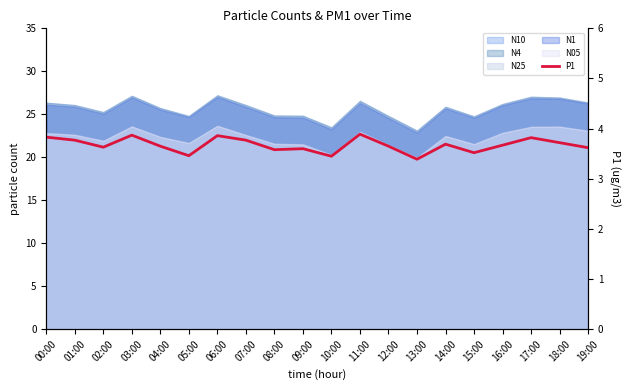

List the labels in order of value, largest first.

11:00, 03:00, 06:00, 00:00, 17:00, 01:00, 07:00, 18:00, 14:00, 16:00, 04:00, 12:00, 02:00, 19:00, 09:00, 08:00, 15:00, 05:00, 10:00, 13:00